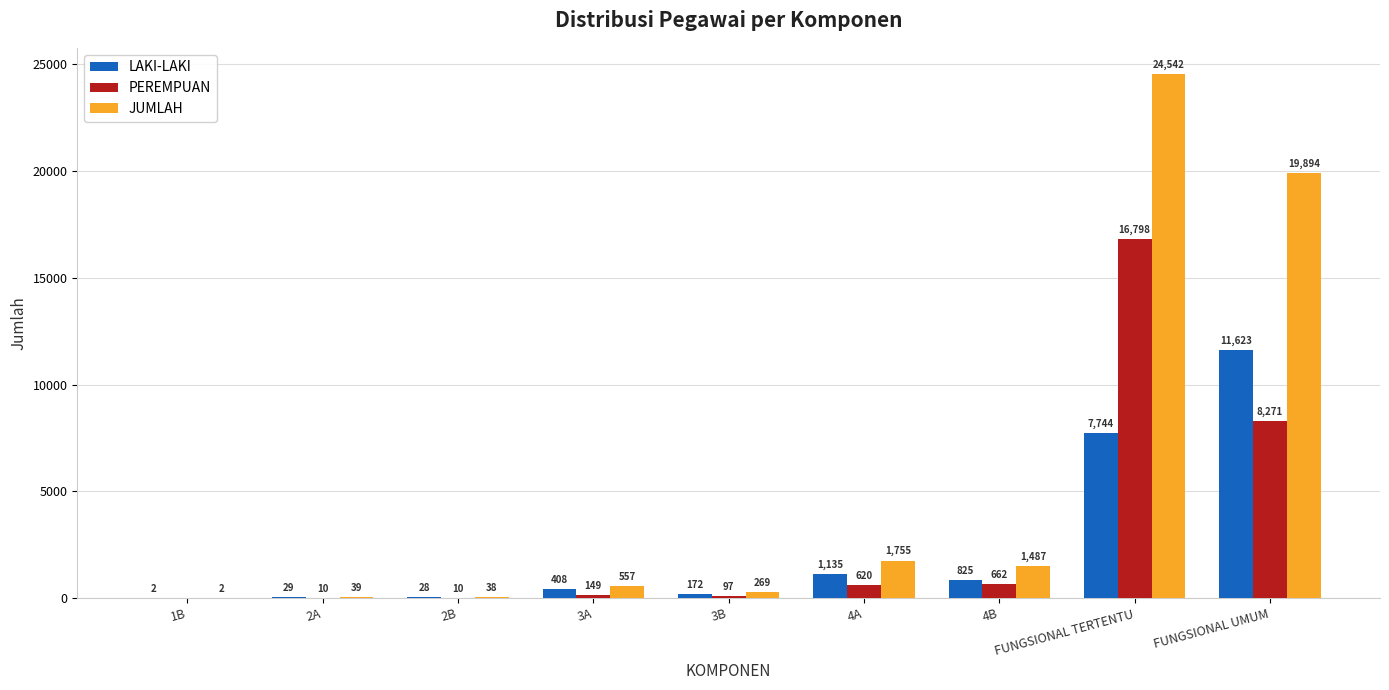

Reading left to right, what are all the values shown in this chart?

LAKI-LAKI: 2	29	28	408	172	1135	825	7744	11623
PEREMPUAN: 0	10	10	149	97	620	662	16798	8271
JUMLAH: 2	39	38	557	269	1755	1487	24542	19894